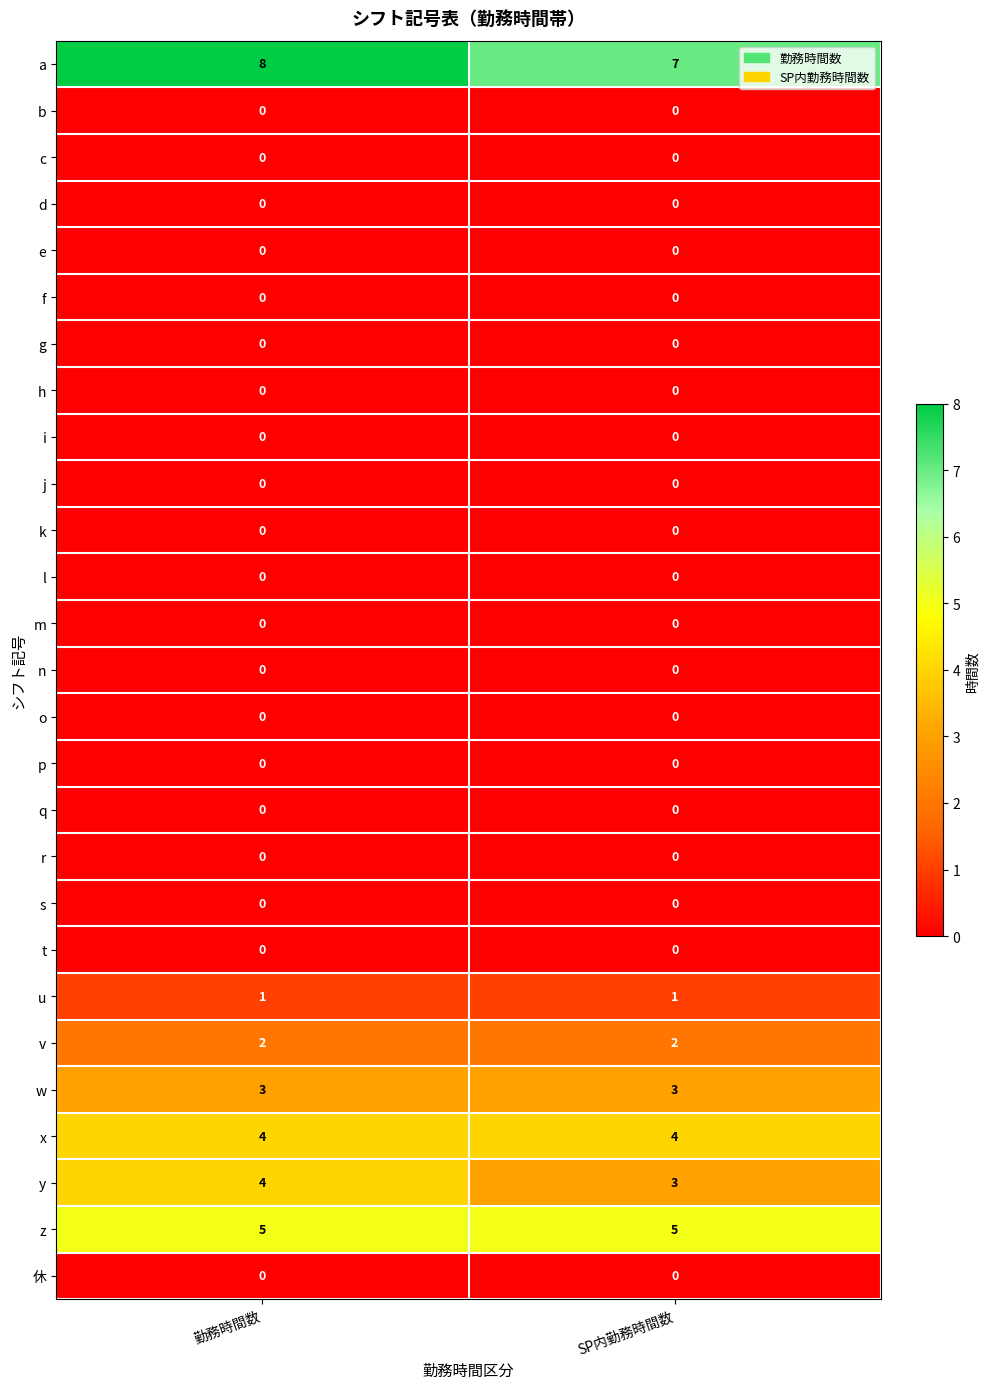

At which category does the chart reach its peak across all series?

勤務時間数